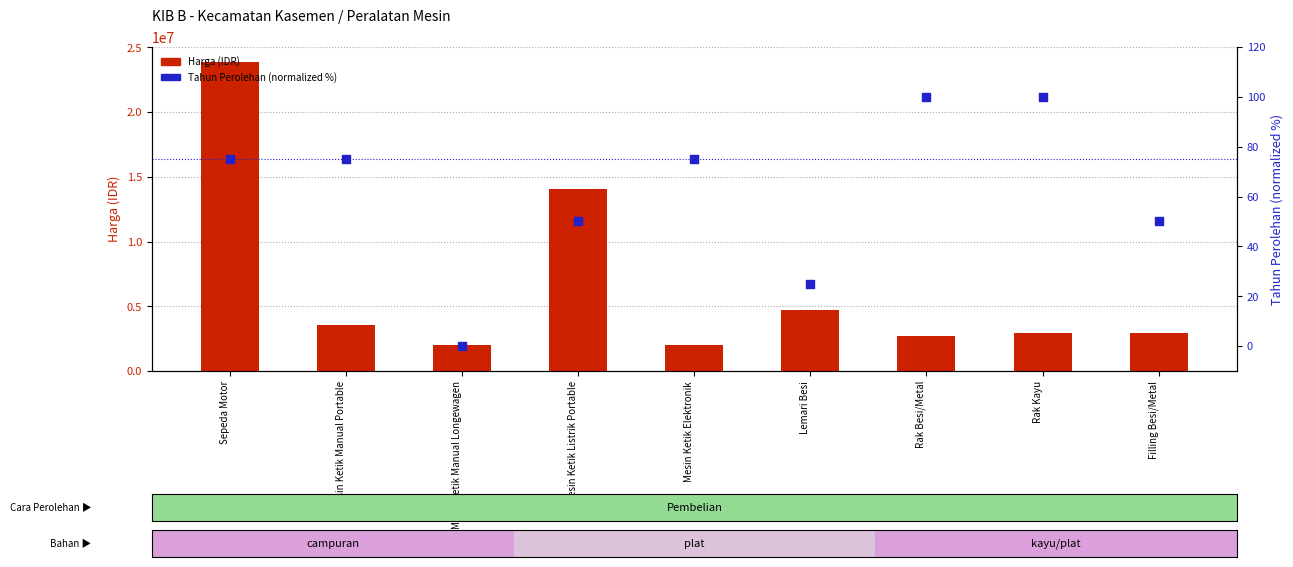

Which series contains the highest Y value?

Harga (IDR)